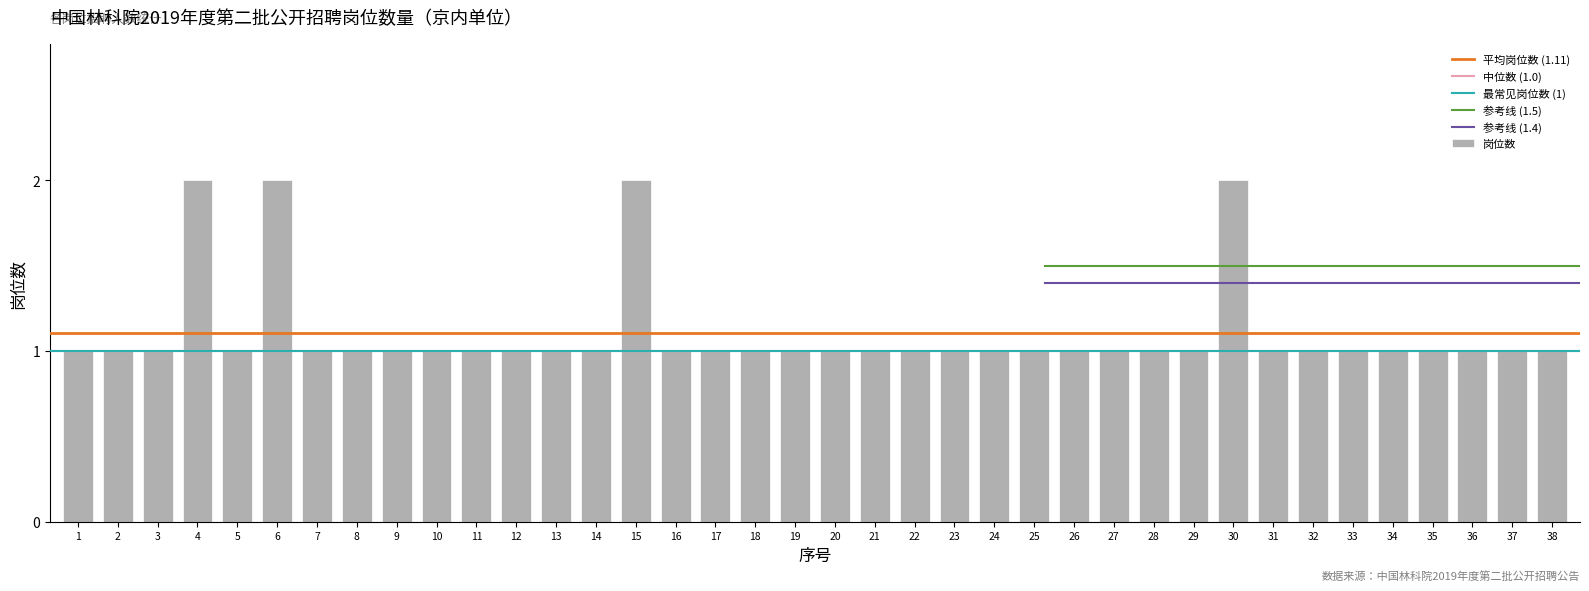

The value at 23 is 0. True or false?

False